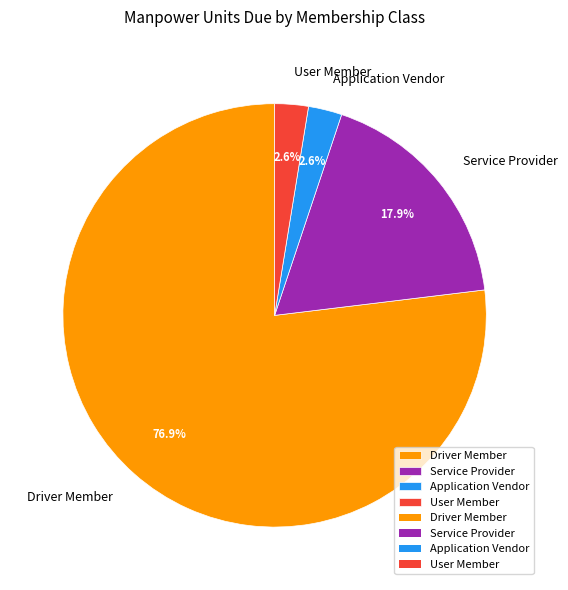

Is the sum of User Member and Application Vendor greater than half?

No